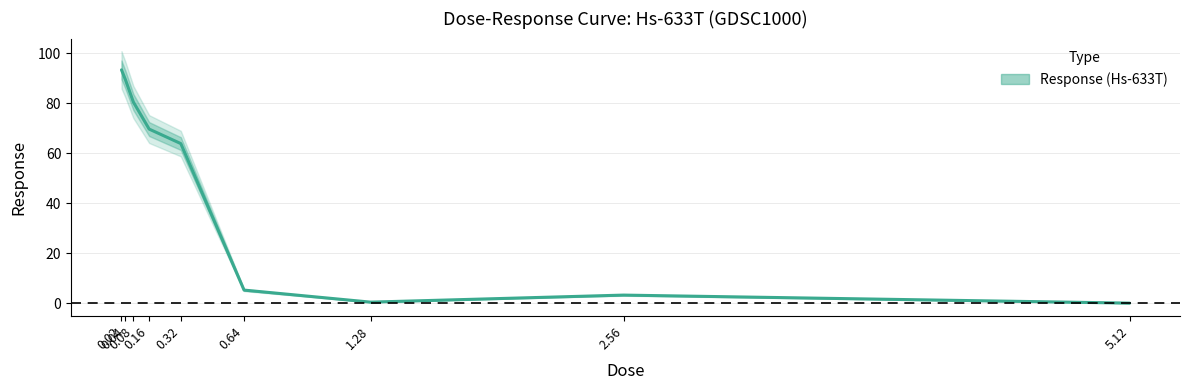

Reading left to right, transcribe all the data shown in this chart.

93.4	89.4	80.5	69.7	63.9	5.3	0.5	3.3	0.1